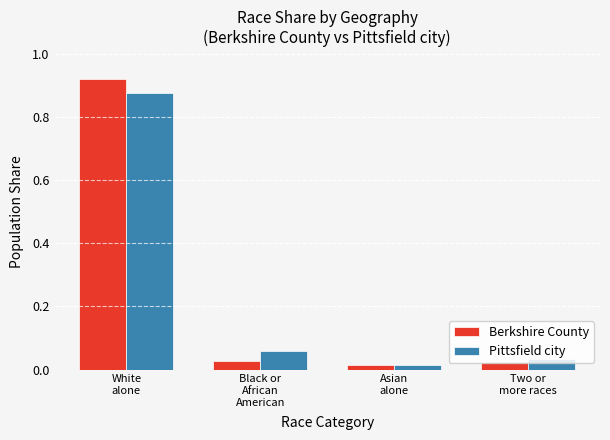

Between White
alone and Two or
more races, which series saw the biggest shift?

Berkshire County